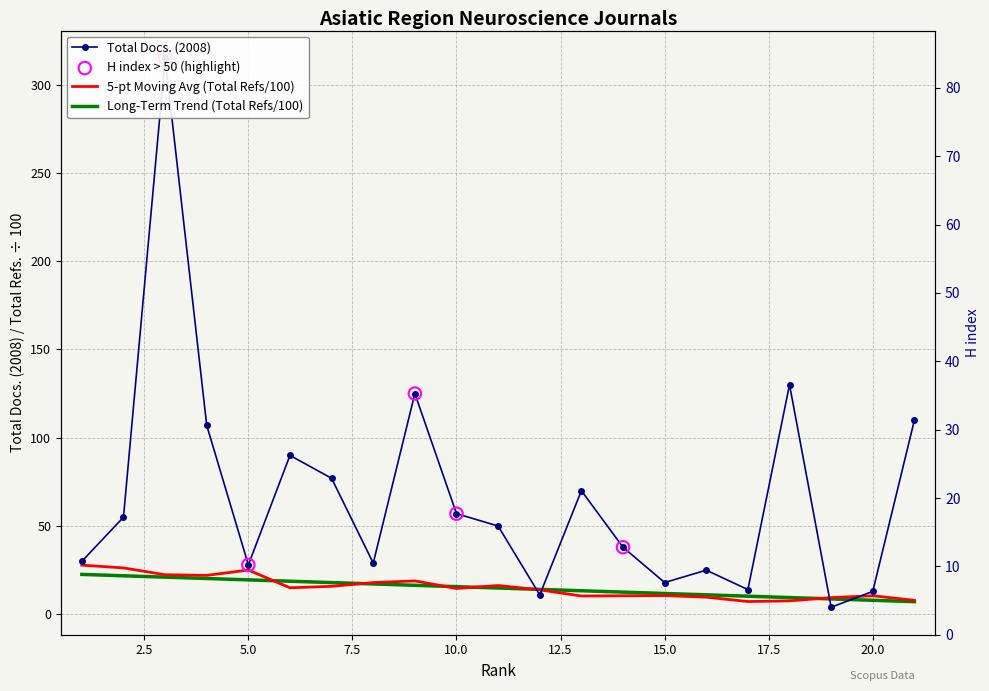

At which category is the sum across all series the highest?

3